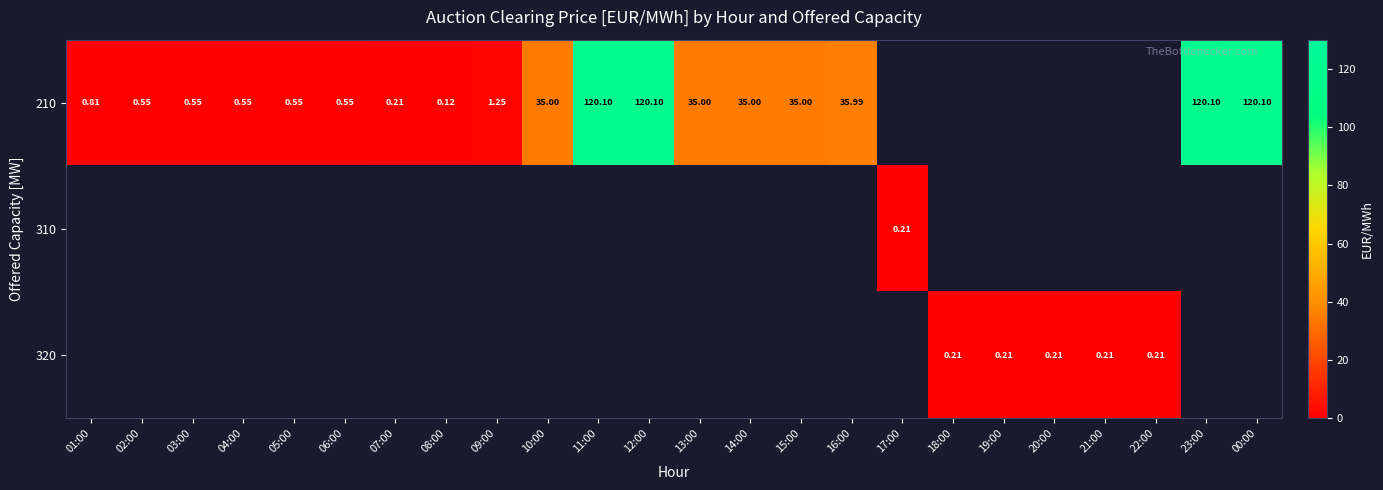

Where is 210 nearest to the value 60?

16:00